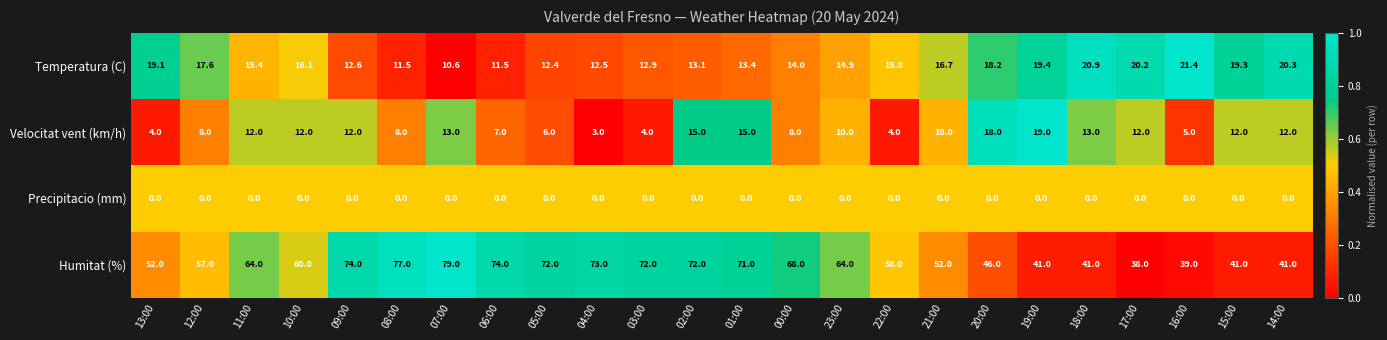

Is the value of Temperatura (C) at 22:00 greater than the value of Velocitat vent (km/h) at 09:00?

Yes